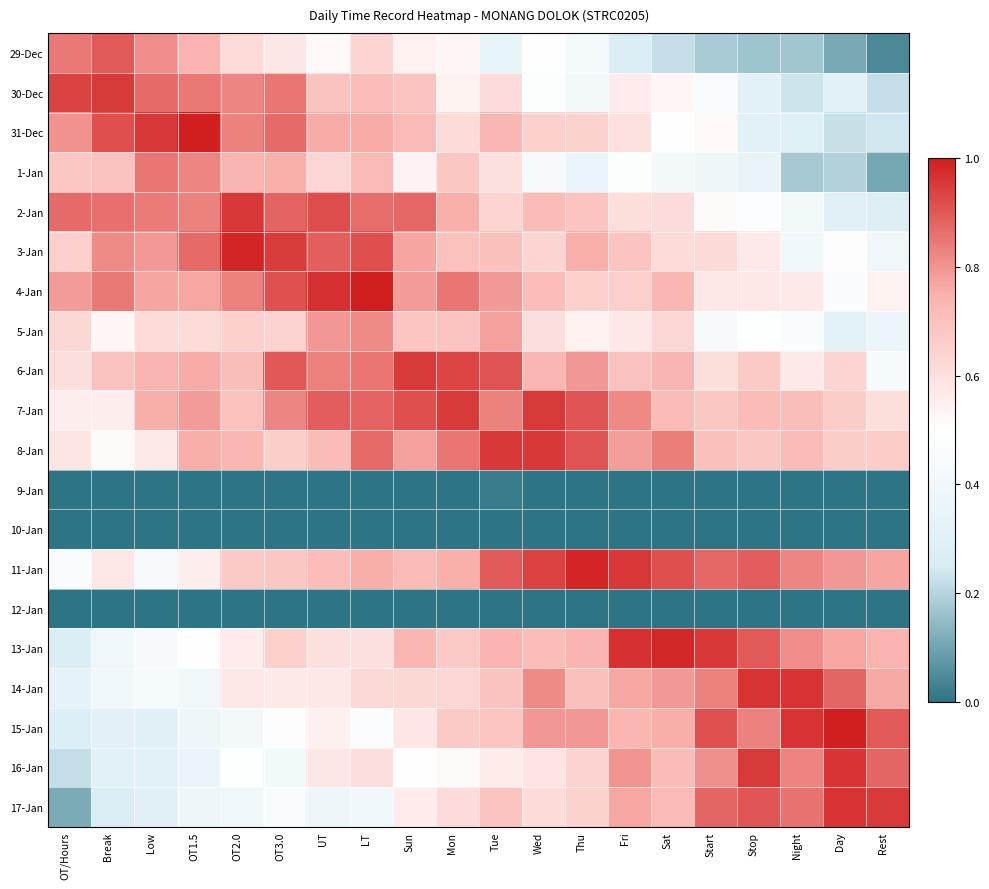

At how many categories does at least one series exceed 0?

20